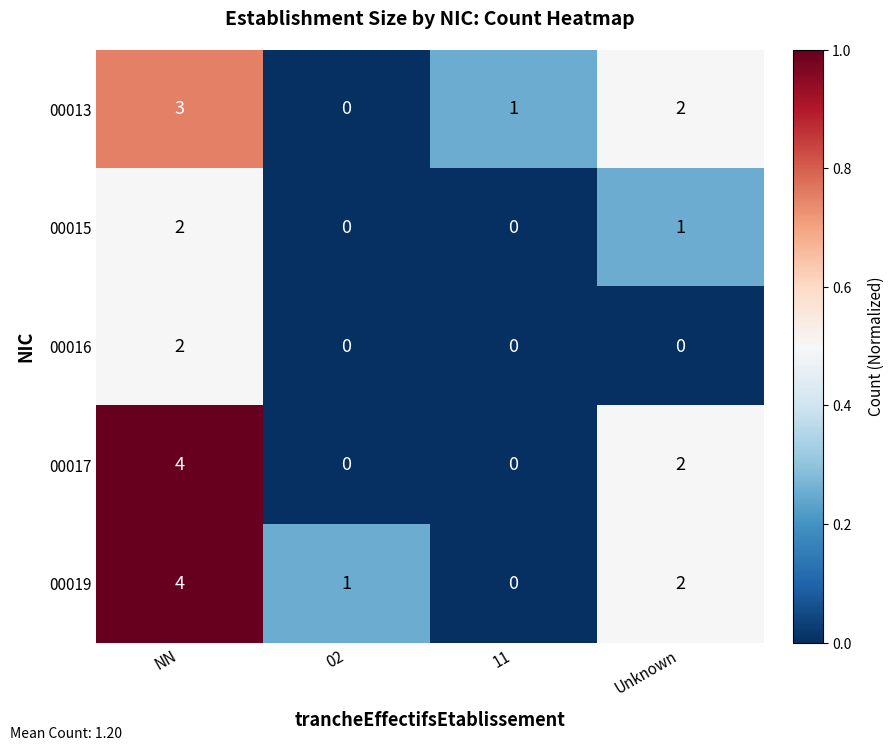

How many distinct data groups are displayed?

5